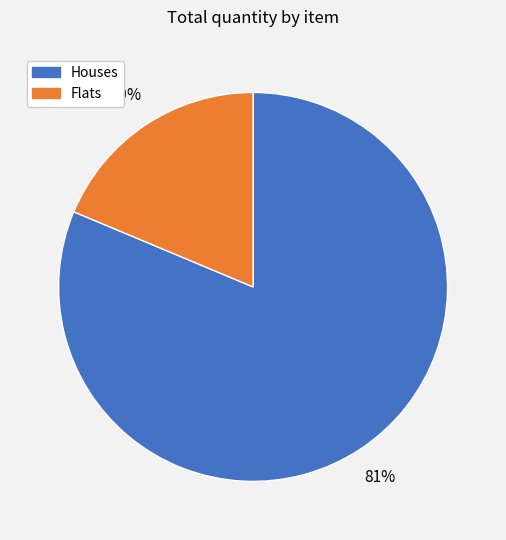

To the nearest percent, what is the average slice percentage?

50%